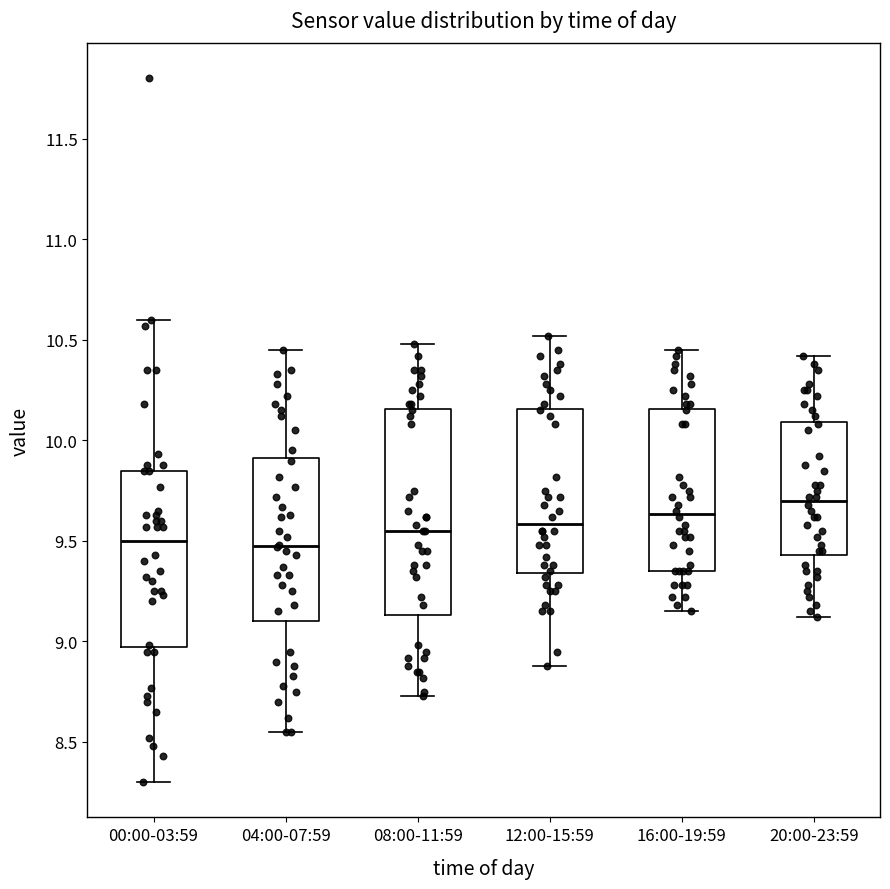

Reading left to right, transcribe this box plot: for each box, give where its median line is, the range the box spans, and where its two whiskers end, as read against the y-axis. The values are not printed on the chart, so give them approximately, as read against the axis.

00:00-03:59: median 9.50, box 8.95 to 9.85, whiskers 8.30 to 10.60
04:00-07:59: median 9.50, box 9.10 to 9.90, whiskers 8.55 to 10.45
08:00-11:59: median 9.55, box 9.15 to 10.15, whiskers 8.75 to 10.50
12:00-15:59: median 9.60, box 9.35 to 10.15, whiskers 8.90 to 10.50
16:00-19:59: median 9.65, box 9.35 to 10.15, whiskers 9.15 to 10.45
20:00-23:59: median 9.70, box 9.45 to 10.10, whiskers 9.10 to 10.40